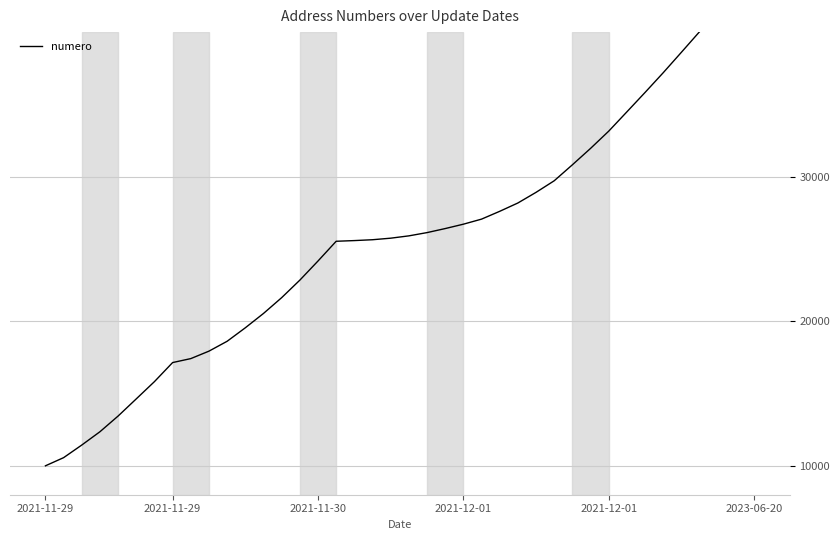

What is the change in value from 28 to 37?

+12848.2